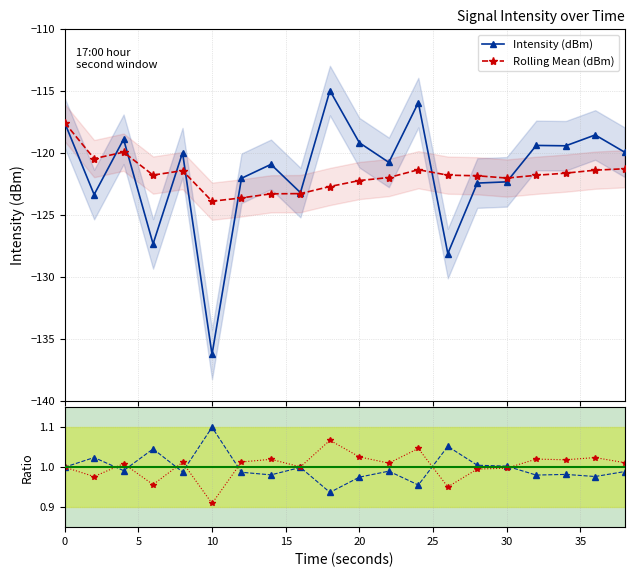

What is the value of the Rolling Mean (dBm) point at the 18th from the left?

-121.6